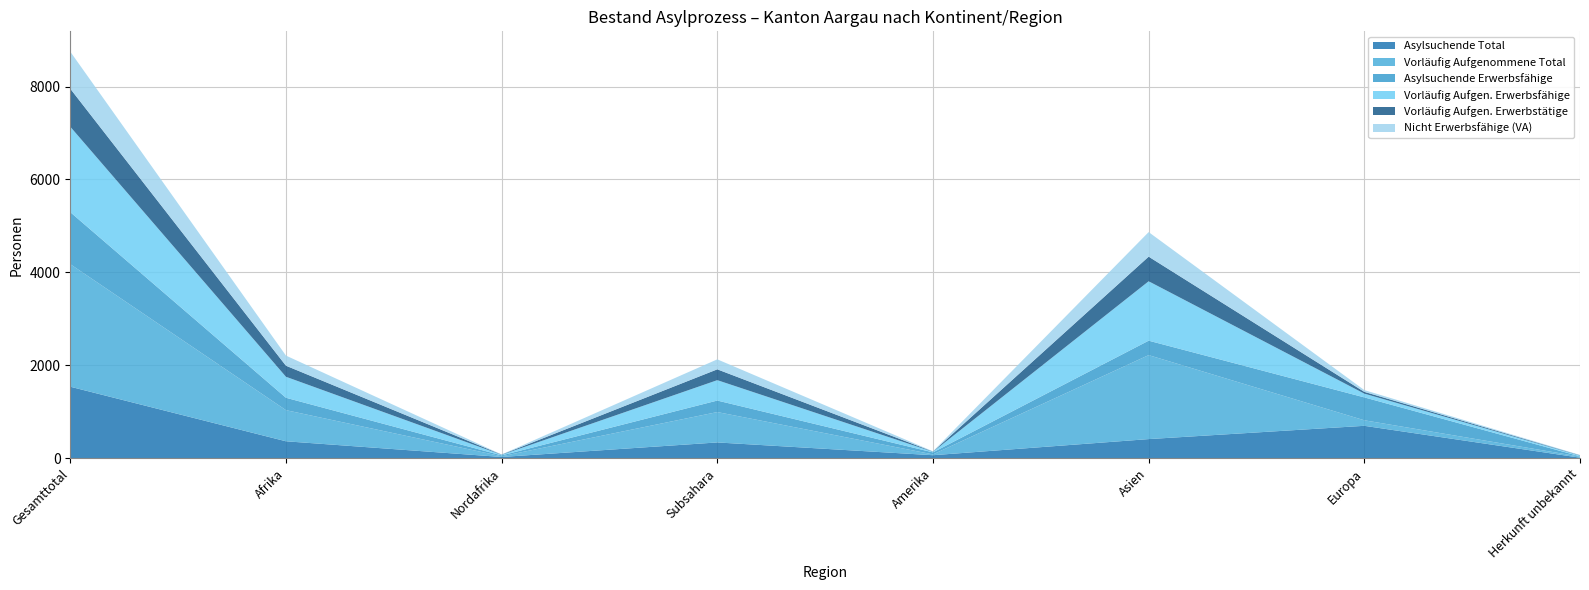

Reading left to right, list all the values displayed in this chart.

Asylsuchende Total: Gesamttotal=1537	Afrika=362	Nordafrika=24	Subsahara=337	Amerika=62	Asien=409	Europa=695	Herkunft unbekannt=9
Vorläufig Aufgenommene Total: Gesamttotal=2638	Afrika=670	Nordafrika=15	Subsahara=654	Amerika=18	Asien=1808	Europa=119	Herkunft unbekannt=23
Asylsuchende Erwerbsfähige: Gesamttotal=1120	Afrika=267	Nordafrika=19	Subsahara=248	Amerika=43	Asien=311	Europa=493	Herkunft unbekannt=6
Vorläufig Aufgen. Erwerbsfähige: Gesamttotal=1840	Afrika=452	Nordafrika=12	Subsahara=439	Amerika=12	Asien=1279	Europa=81	Herkunft unbekannt=16
Vorläufig Aufgen. Erwerbstätige: Gesamttotal=818	Afrika=238	Nordafrika=5	Subsahara=233	Amerika=5	Asien=530	Europa=38	Herkunft unbekannt=7
Nicht Erwerbsfähige (VA): Gesamttotal=798	Afrika=218	Nordafrika=3	Subsahara=215	Amerika=6	Asien=529	Europa=38	Herkunft unbekannt=7